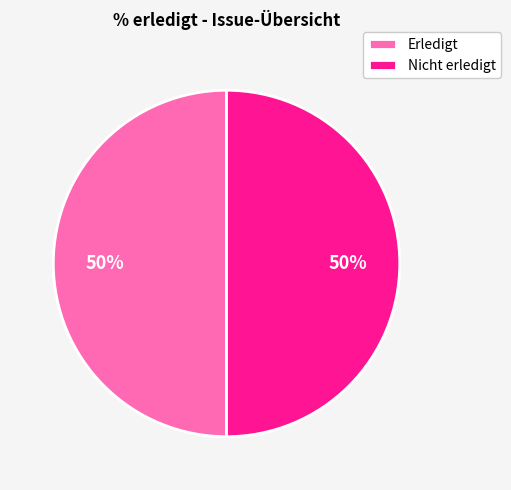

Is it true that Erledigt is 64% of the pie?

False